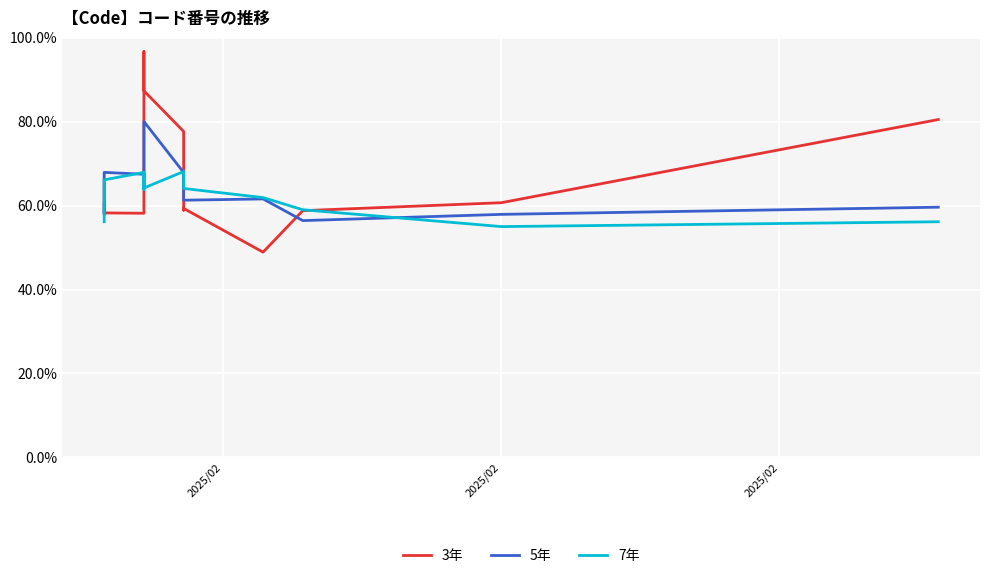

Is the value of 5年 at 5 greater than the value of 3年 at 2025/02?

Yes